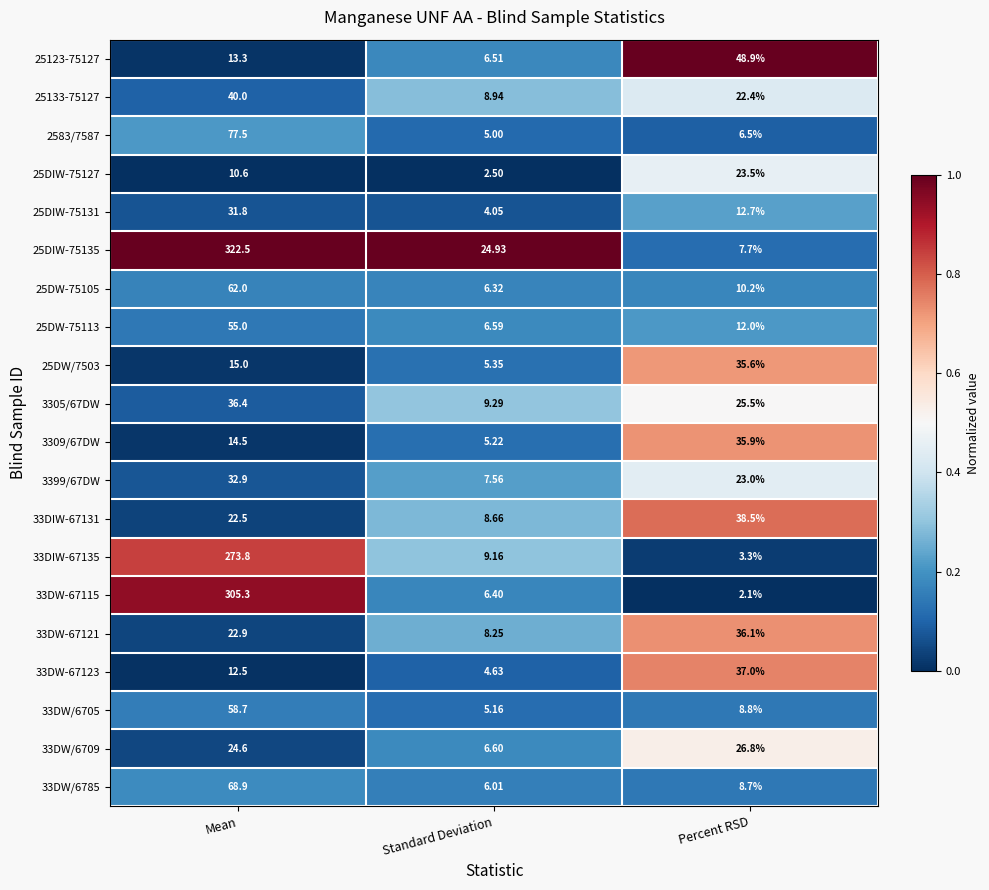

At which category does the chart reach its peak across all series?

Mean